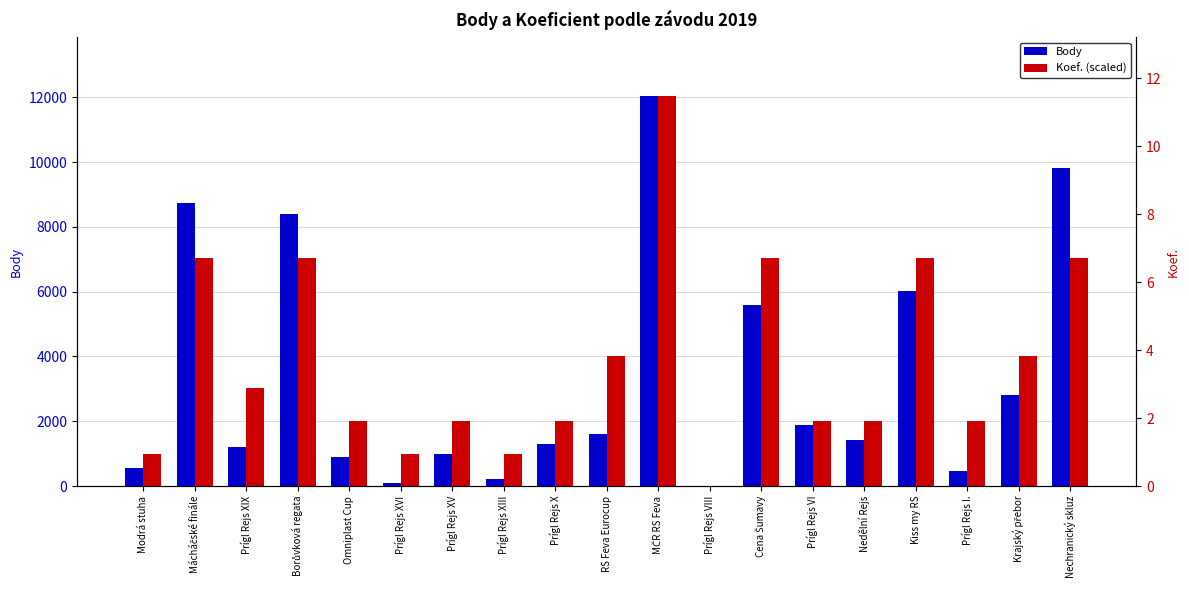

What is the difference between the maximum and minimum values in the Koef. (scaled) series?

12049.0